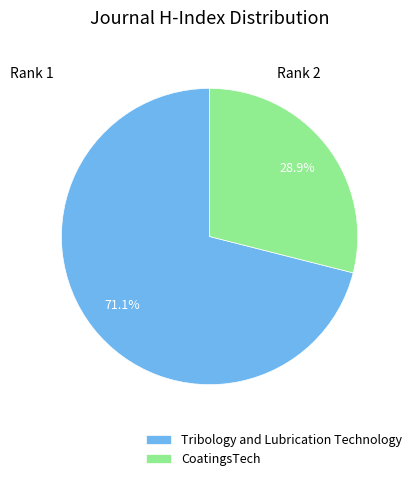

What percentage is the Tribology and Lubrication Technology slice, to the nearest percent?

71%